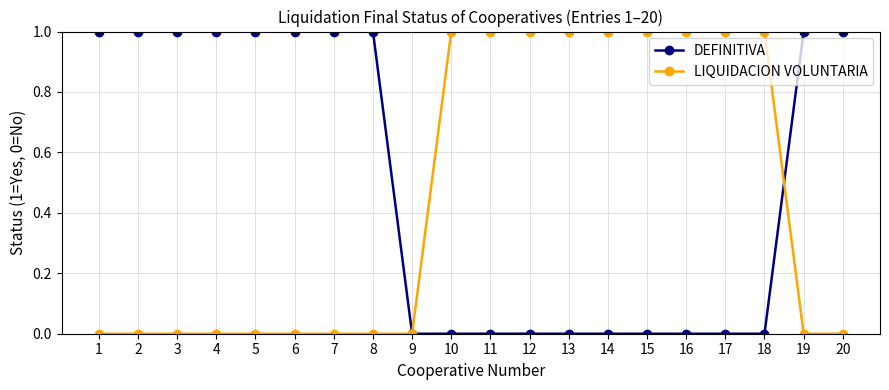

At 8, list the series in order from largest to smallest.

DEFINITIVA, LIQUIDACION VOLUNTARIA